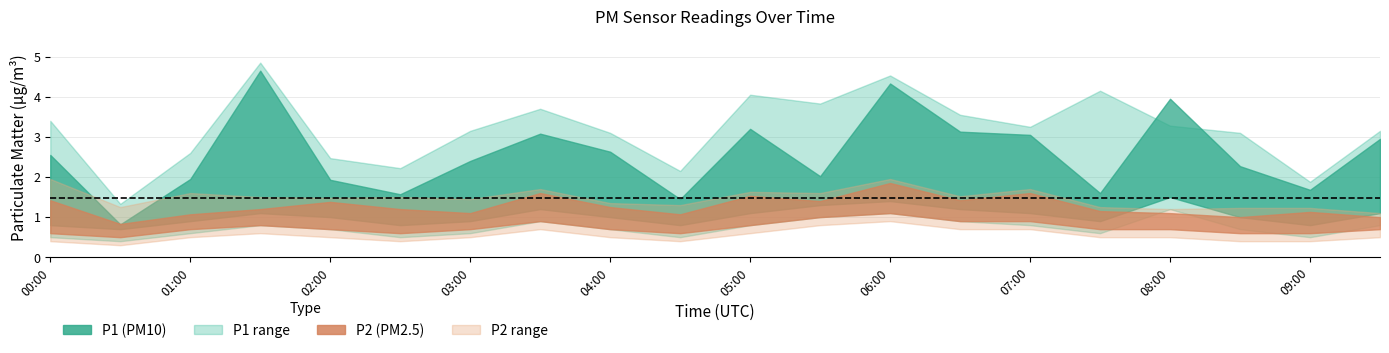

Which series has the largest range (max minus min)?

P1